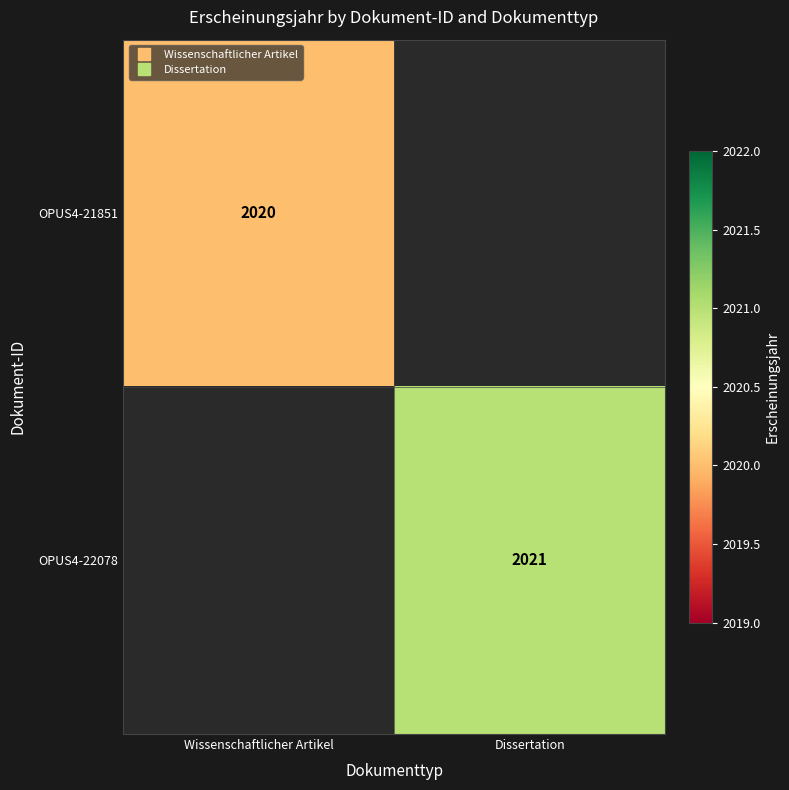

Read the OPUS4-22078 value at Dissertation.

2021.0